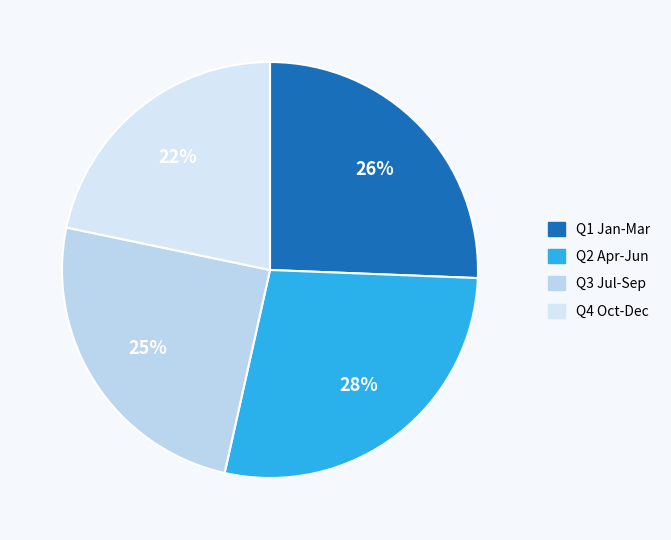

Which category has the biggest portion of the pie?

Q2 Apr-Jun